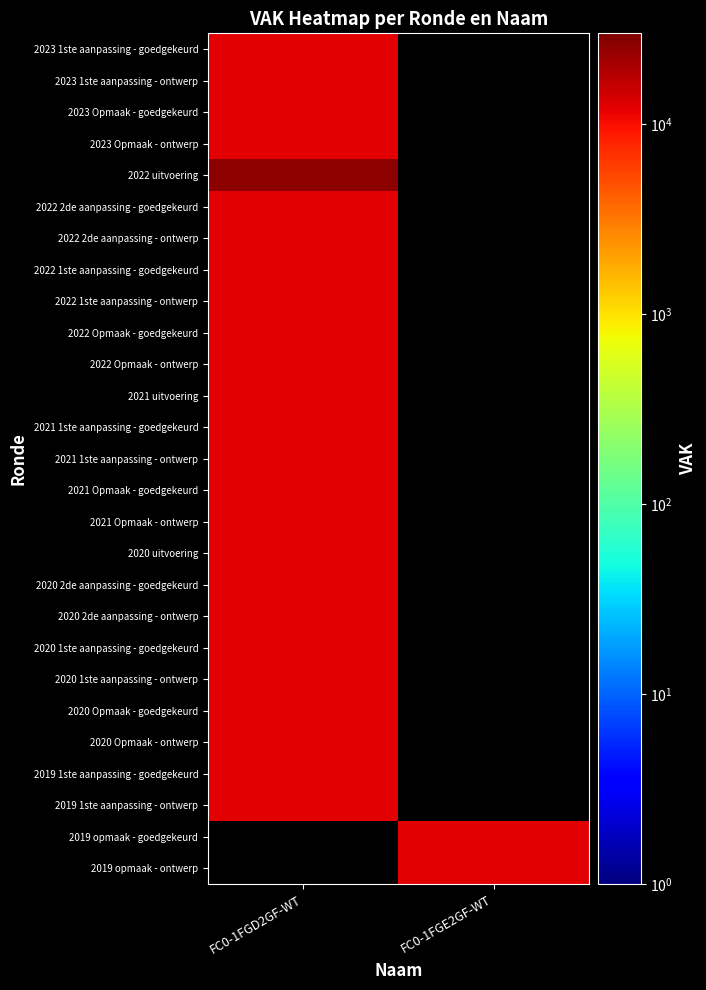

What is the minimum value shown in the chart?

11923.0